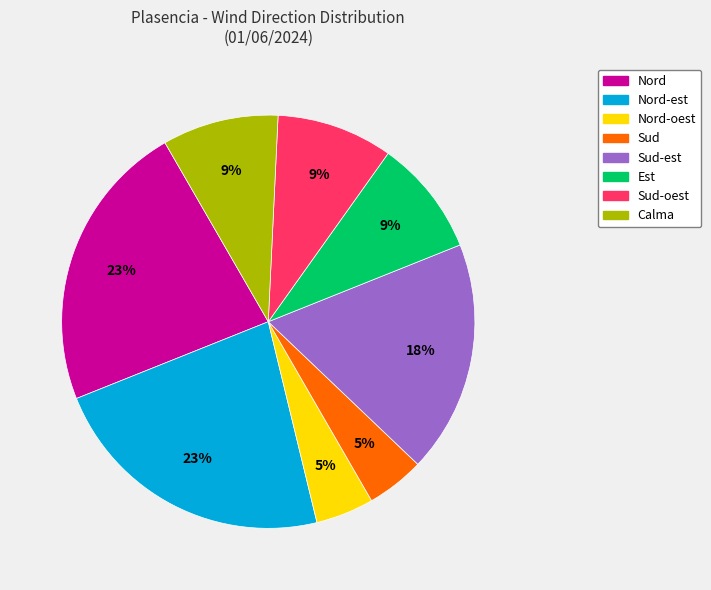

Count the number of slices in the pie.

8